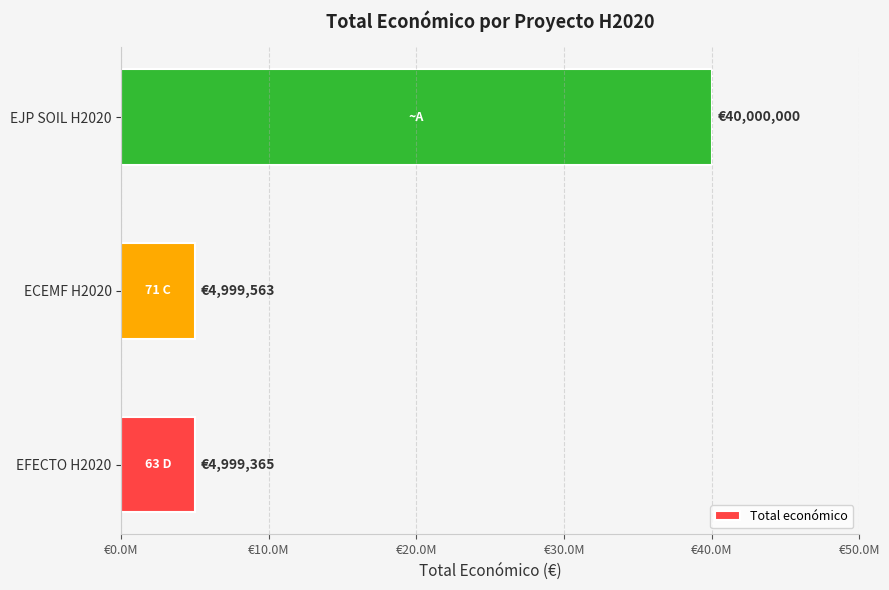

Does the chart contain any negative values?

No